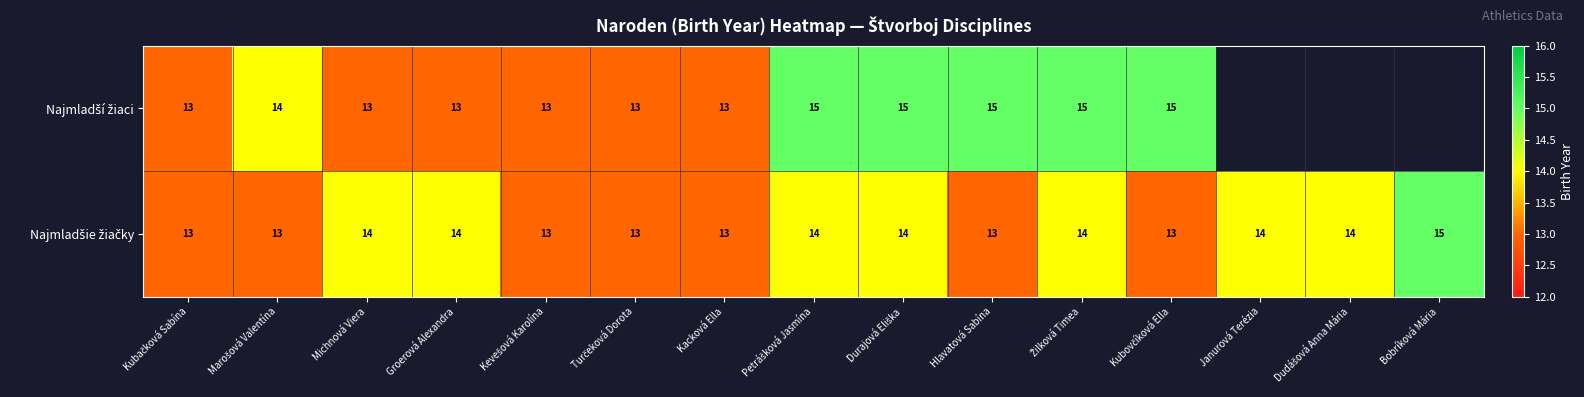

How many distinct data groups are displayed?

2